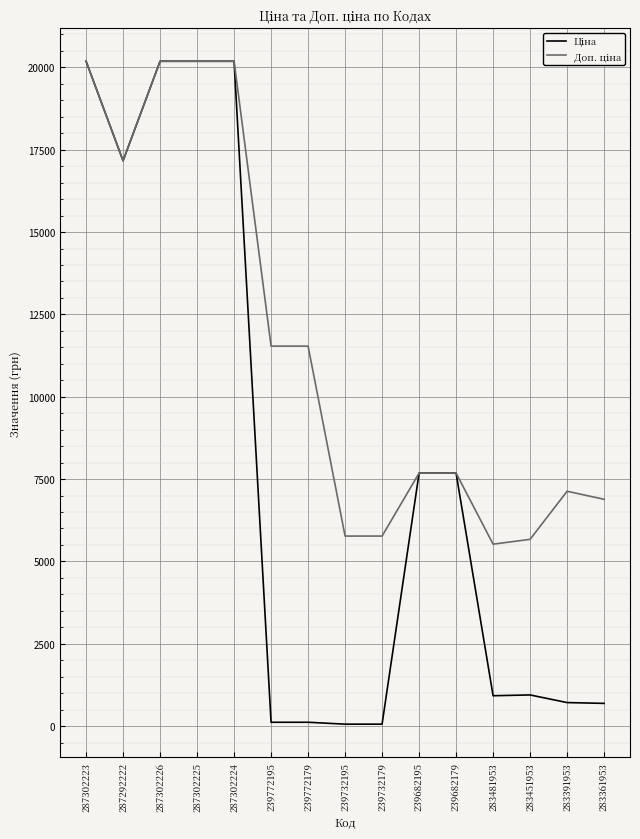

Where is Доп. ціна nearest to the value 12854?

239772195